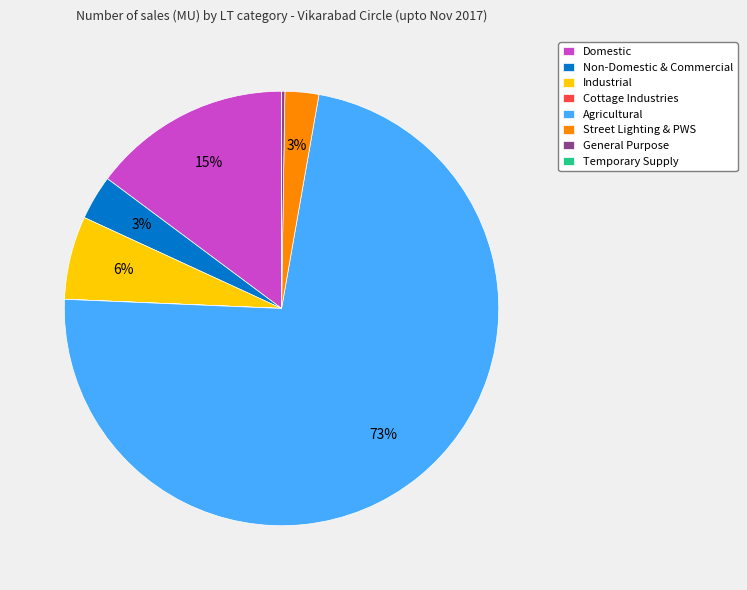

True or false: Domestic accounts for 15% of the total.

True